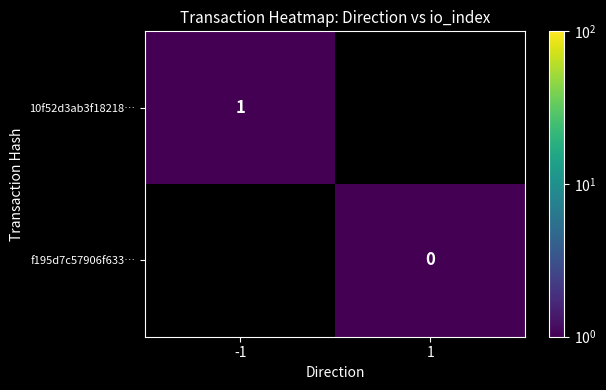

Rank the series at 1 from highest to lowest value.

10f52d3ab3f18218…, f195d7c57906f633…